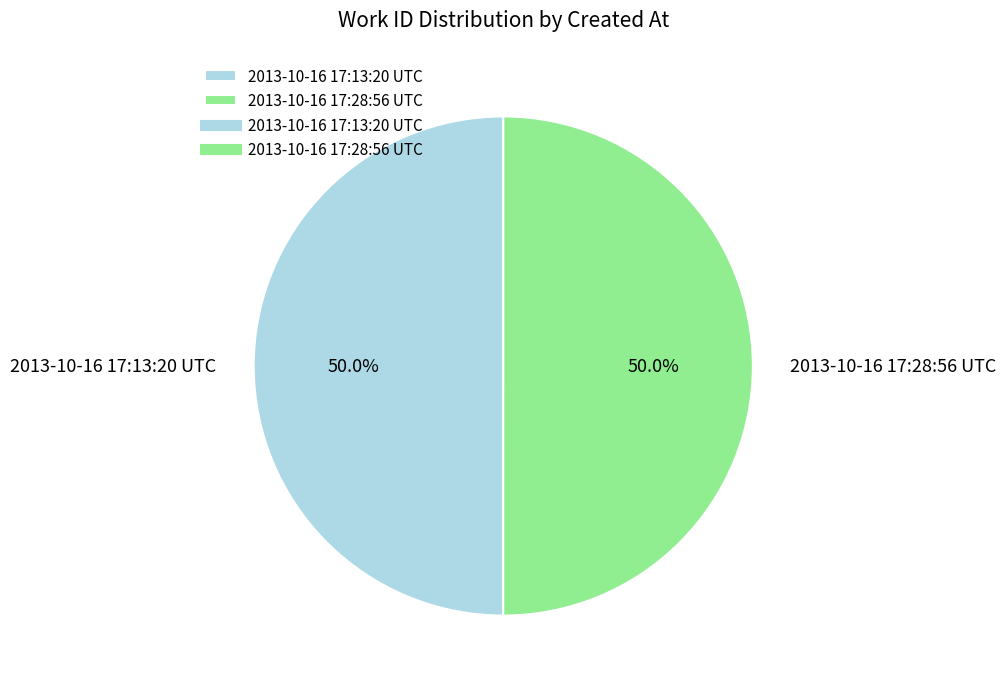

Is it true that 2013-10-16 17:13:20 UTC is 50% of the pie?

True